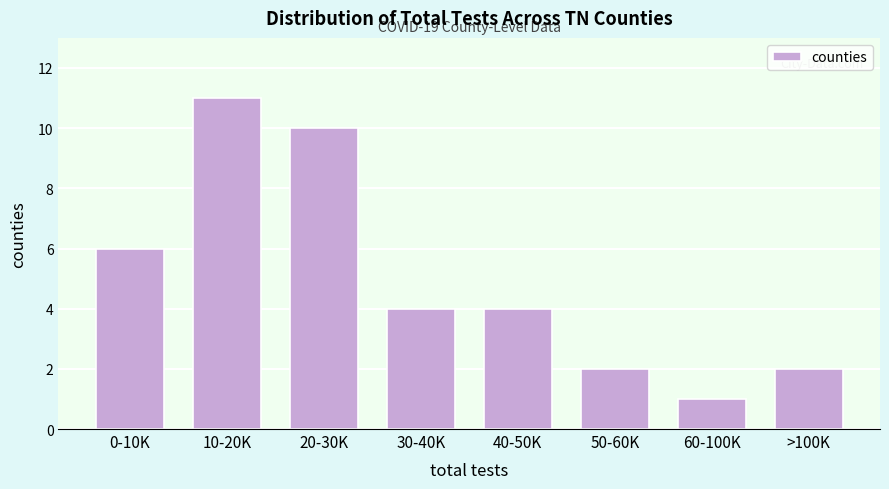

Reading left to right, transcribe all the data shown in this chart.

0-10K=6	10-20K=11	20-30K=10	30-40K=4	40-50K=4	50-60K=2	60-100K=1	>100K=2